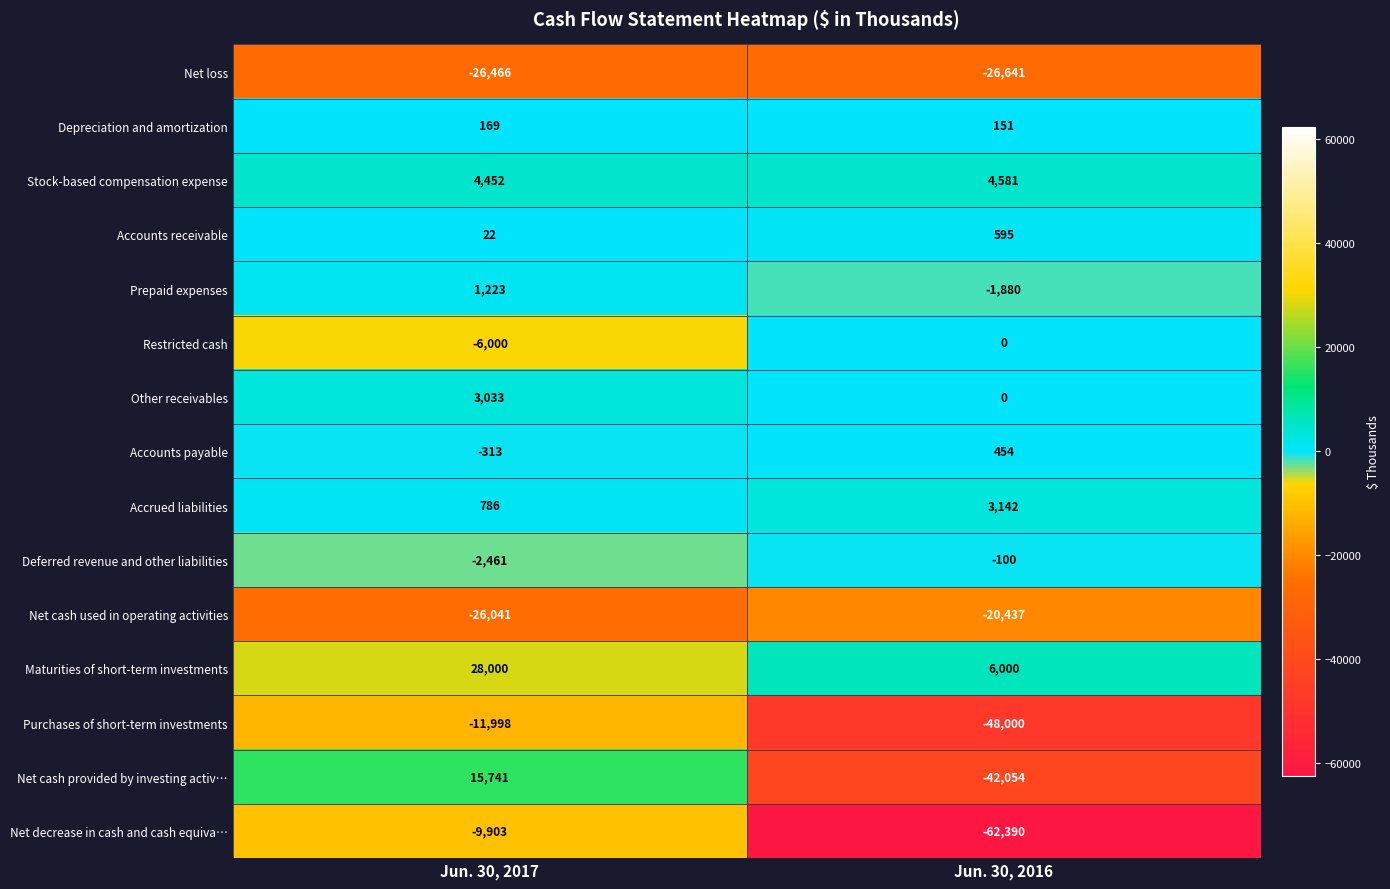

What is the difference between the maximum and minimum values in the Prepaid expenses series?

3103